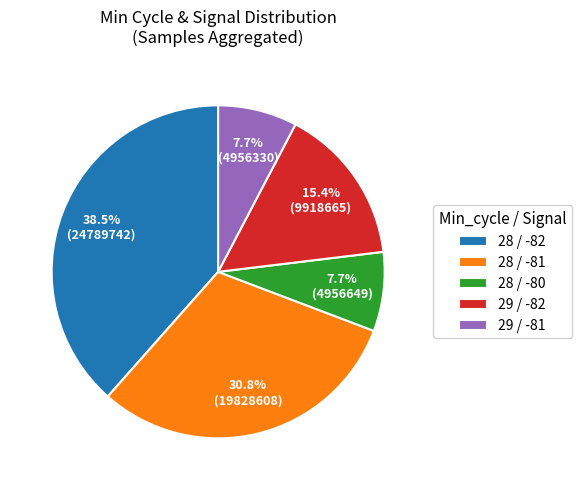

Between 28 / -81 and 29 / -81, which is larger?

28 / -81